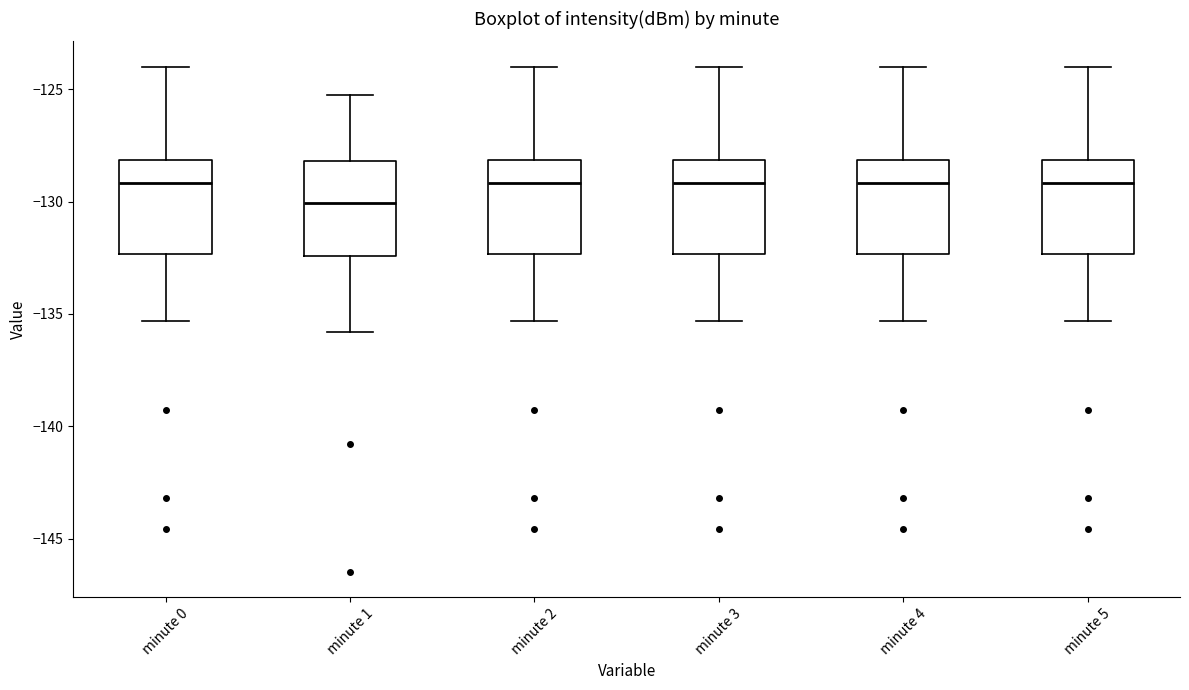

Reading left to right, transcribe this box plot: for each box, give where its median line is, the range the box spans, and where its two whiskers end, as read against the y-axis. The values are not printed on the chart, so give them approximately, as read against the axis.

minute 0: median -129.0, box -132.5 to -128.0, whiskers -135.5 to -124.0
minute 1: median -130.0, box -132.5 to -128.0, whiskers -136.0 to -125.5
minute 2: median -129.0, box -132.5 to -128.0, whiskers -135.5 to -124.0
minute 3: median -129.0, box -132.5 to -128.0, whiskers -135.5 to -124.0
minute 4: median -129.0, box -132.5 to -128.0, whiskers -135.5 to -124.0
minute 5: median -129.0, box -132.5 to -128.0, whiskers -135.5 to -124.0